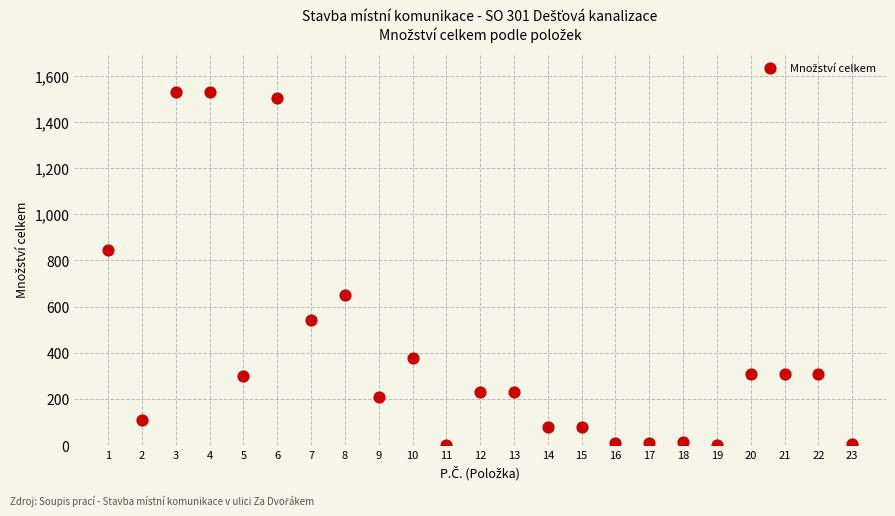

What Y value in the scatter plot is closest to 765?

843.7